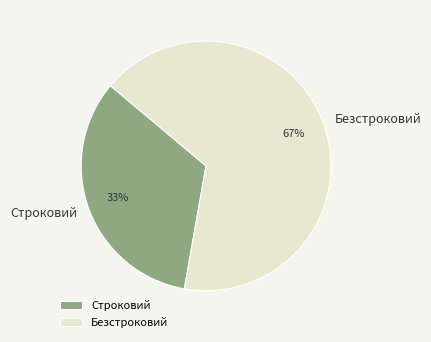

Which slice is the smallest?

Строковий